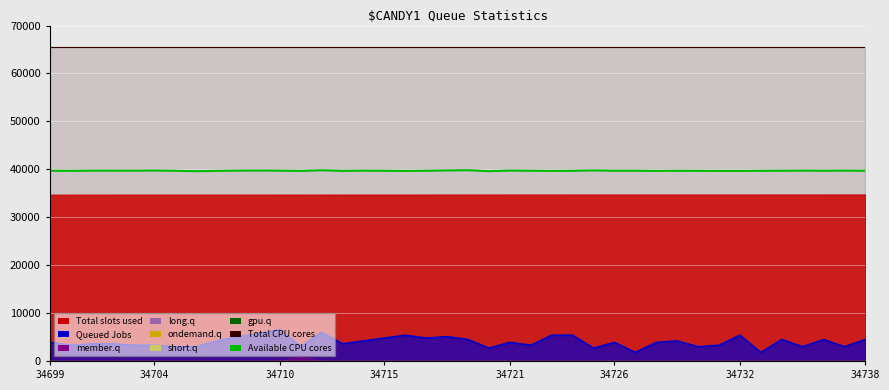

Which category has the lowest value across all series?

34738